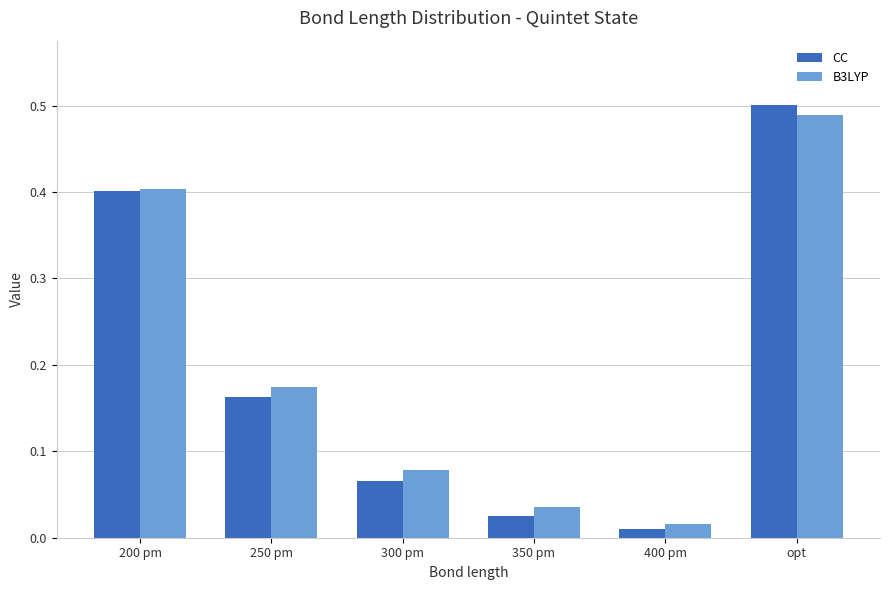

Which series has the largest total across all categories?

B3LYP